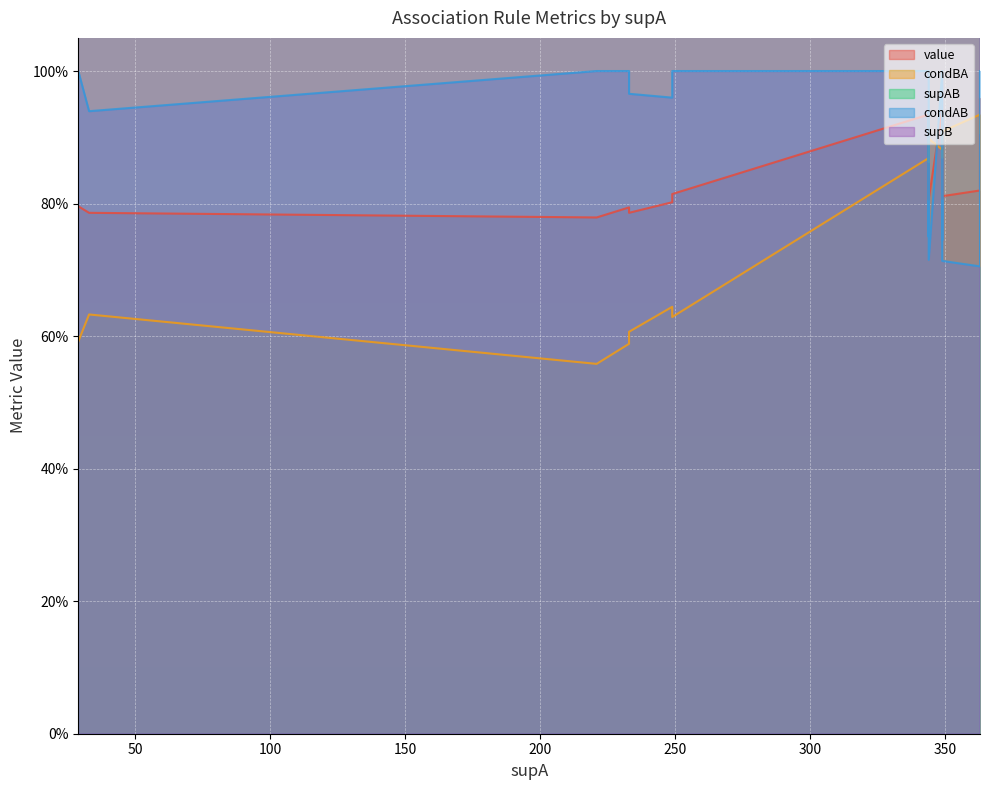

In condBA, how many points are higher than both neighbors (excluding endpoints)?

5